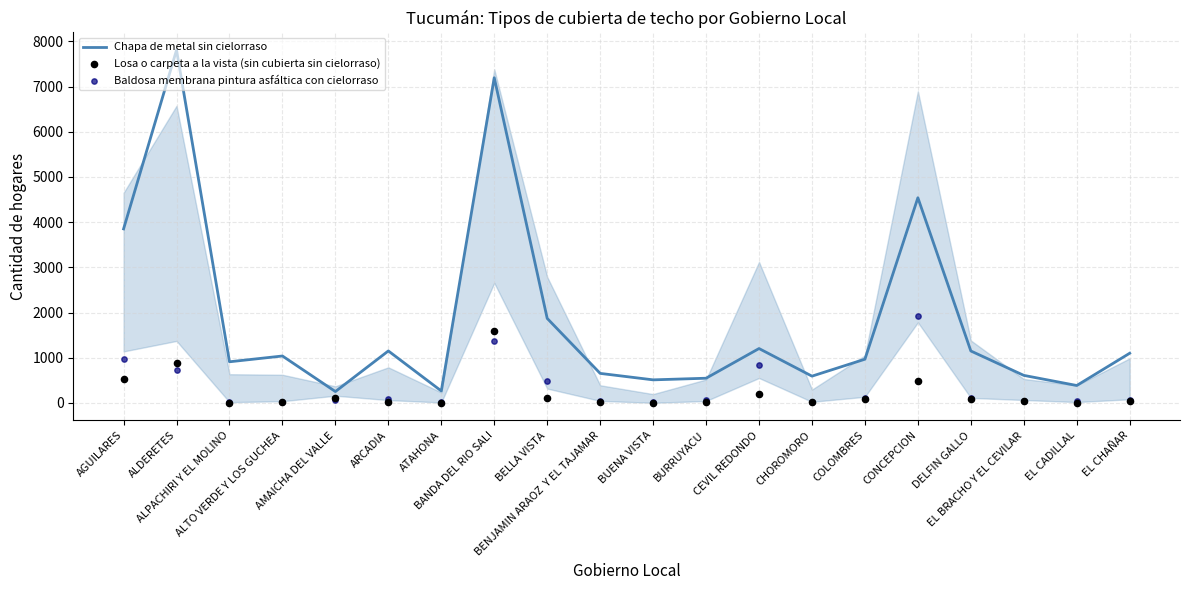

At how many categories does at least one series exceed 3665?

4